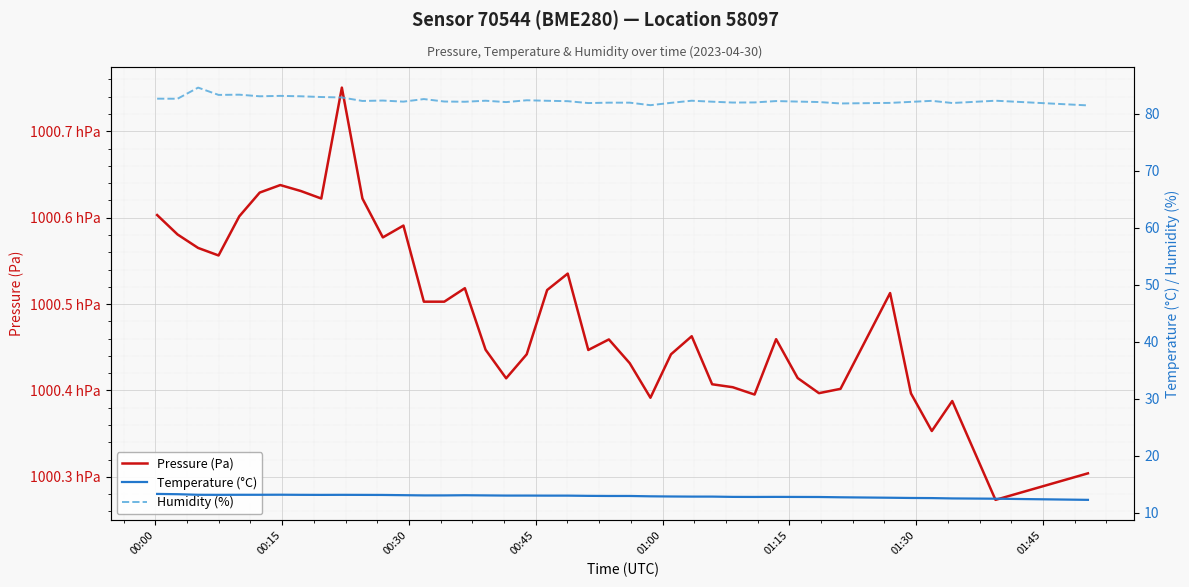

What is the sum of all Temperature (°C) values?

516.7